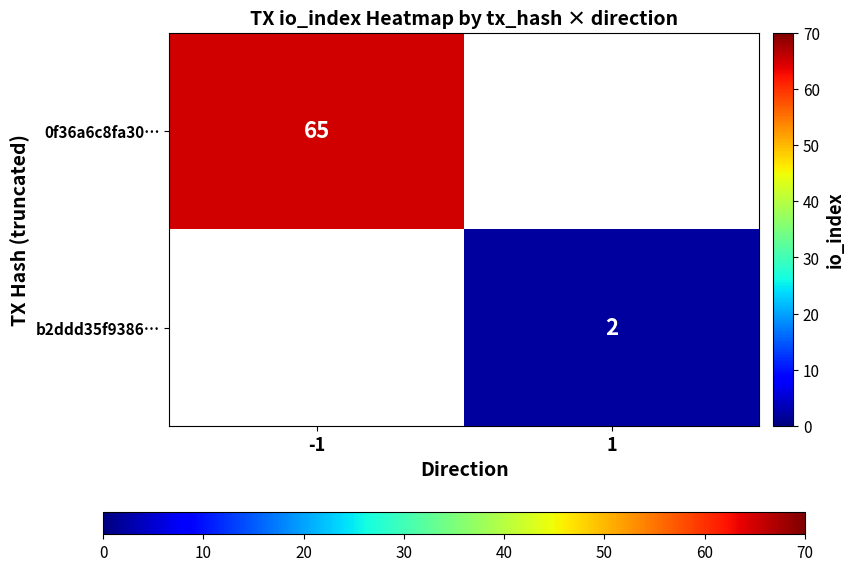

The b2ddd35f9386… series shows 0.5 at 1. True or false?

False